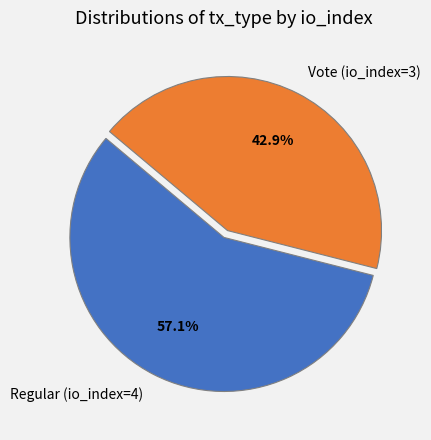

To the nearest percent, what is the difference between the largest and smallest slice percentages?

14%